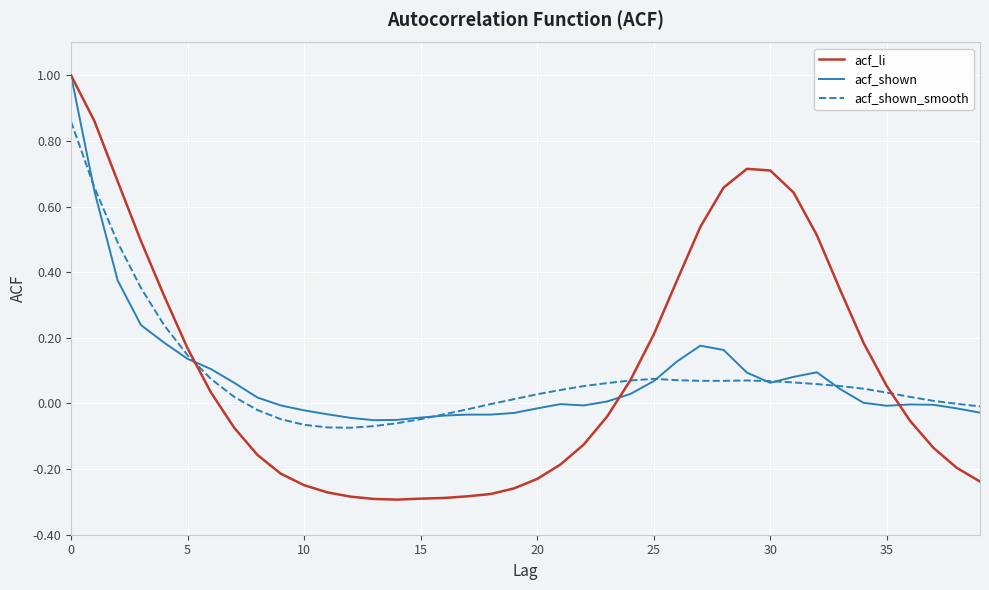

Which series has the largest range (max minus min)?

acf_li